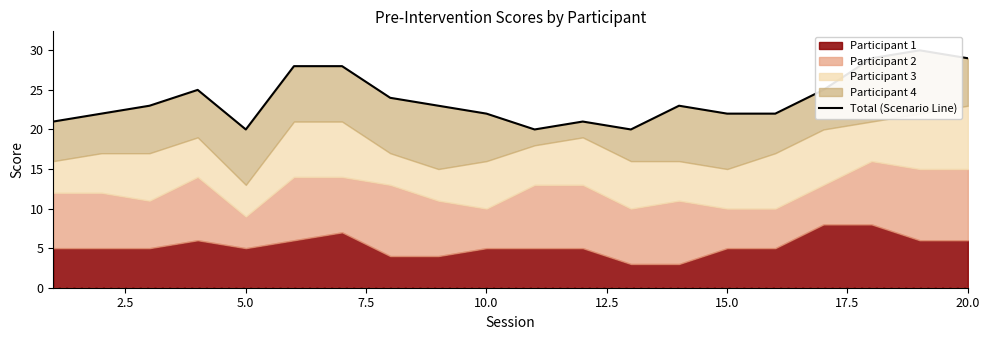

Count the number of values greater than 23.

8